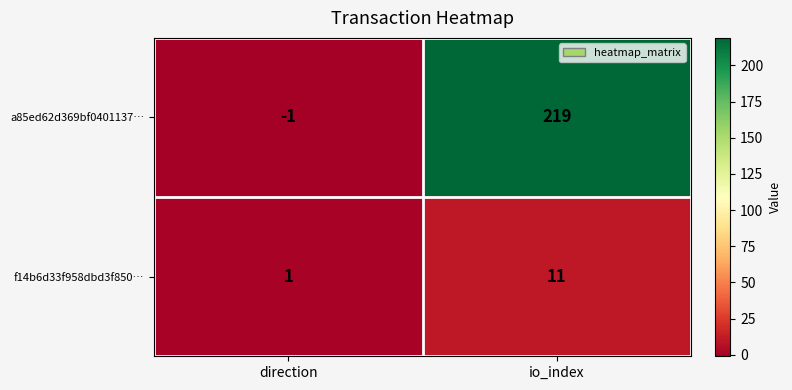

At direction, list the series in order from smallest to largest.

a85ed62d369bf0401137…, f14b6d33f958dbd3f850…